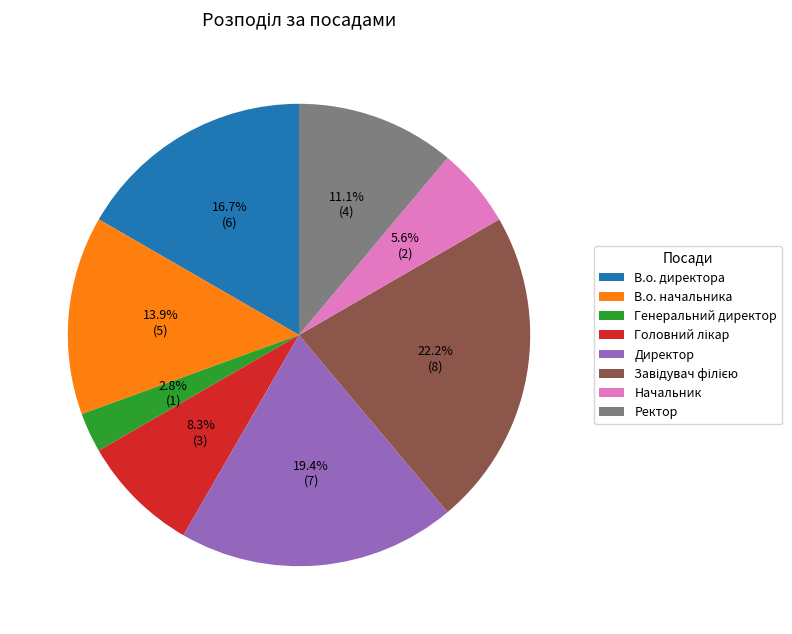

How many segments does this pie chart have?

8